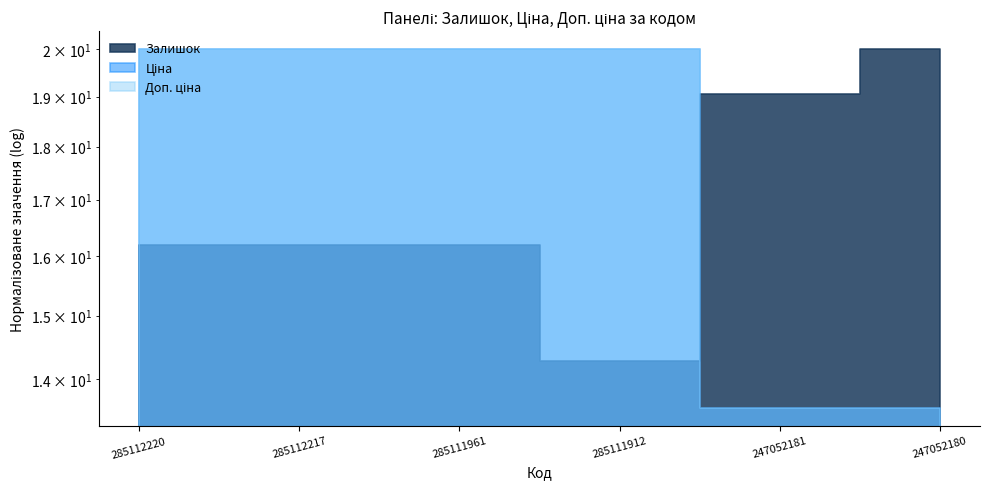

What is the smallest value displayed?

13.6